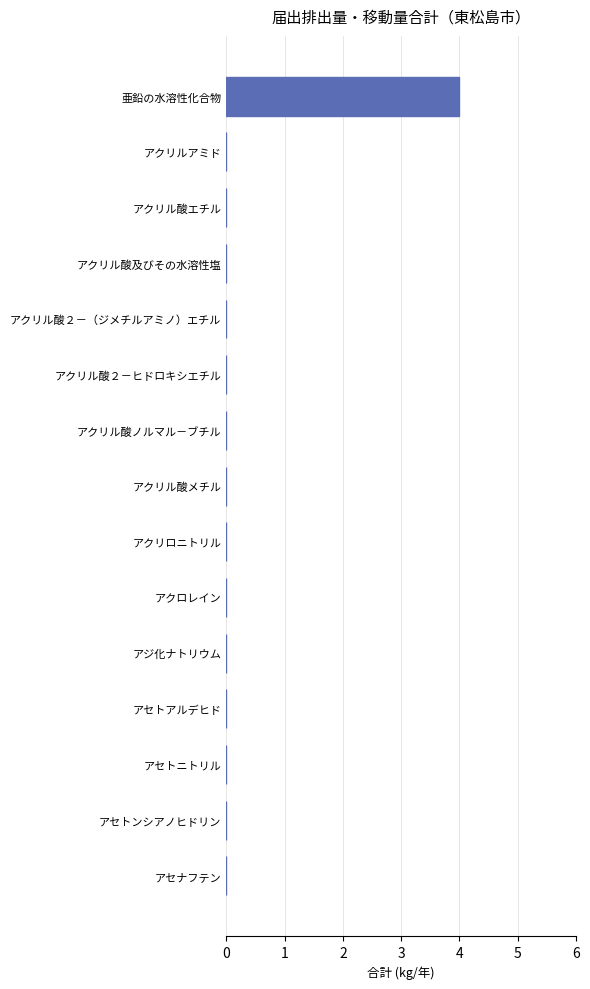

What is the maximum value shown in the chart?

4